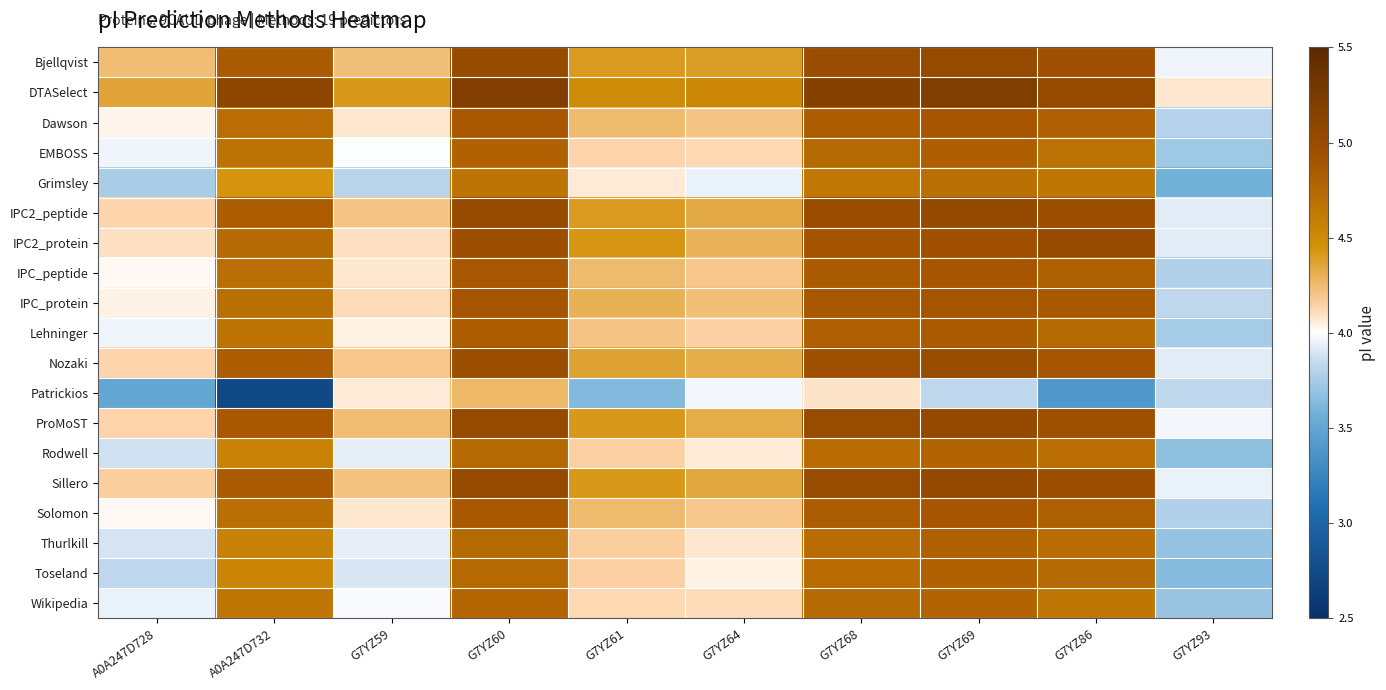

Reading left to right, transcribe all the data shown in this chart.

Bjellqvist: A0A247D728=4.2	A0A247D732=4.9	G7YZ59=4.2	G7YZ60=5.0	G7YZ61=4.4	G7YZ64=4.4	G7YZ68=5.0	G7YZ69=5.0	G7YZ86=4.9	G7YZ93=4.0
DTASelect: A0A247D728=4.4	A0A247D732=5.1	G7YZ59=4.4	G7YZ60=5.2	G7YZ61=4.5	G7YZ64=4.5	G7YZ68=5.2	G7YZ69=5.2	G7YZ86=5.0	G7YZ93=4.1
Dawson: A0A247D728=4.0	A0A247D732=4.7	G7YZ59=4.1	G7YZ60=4.9	G7YZ61=4.3	G7YZ64=4.2	G7YZ68=4.8	G7YZ69=4.9	G7YZ86=4.8	G7YZ93=3.8
EMBOSS: A0A247D728=4.0	A0A247D732=4.7	G7YZ59=4.0	G7YZ60=4.8	G7YZ61=4.1	G7YZ64=4.1	G7YZ68=4.7	G7YZ69=4.8	G7YZ86=4.7	G7YZ93=3.7
Grimsley: A0A247D728=3.8	A0A247D732=4.4	G7YZ59=3.8	G7YZ60=4.7	G7YZ61=4.1	G7YZ64=3.9	G7YZ68=4.6	G7YZ69=4.7	G7YZ86=4.6	G7YZ93=3.6
IPC2_peptide: A0A247D728=4.1	A0A247D732=4.8	G7YZ59=4.2	G7YZ60=5.0	G7YZ61=4.4	G7YZ64=4.3	G7YZ68=5.0	G7YZ69=5.1	G7YZ86=5.0	G7YZ93=3.9
IPC2_protein: A0A247D728=4.1	A0A247D732=4.7	G7YZ59=4.1	G7YZ60=5.0	G7YZ61=4.4	G7YZ64=4.3	G7YZ68=4.9	G7YZ69=4.9	G7YZ86=5.0	G7YZ93=3.9
IPC_peptide: A0A247D728=4.0	A0A247D732=4.7	G7YZ59=4.1	G7YZ60=4.9	G7YZ61=4.3	G7YZ64=4.2	G7YZ68=4.9	G7YZ69=4.9	G7YZ86=4.8	G7YZ93=3.8
IPC_protein: A0A247D728=4.0	A0A247D732=4.7	G7YZ59=4.1	G7YZ60=4.9	G7YZ61=4.3	G7YZ64=4.2	G7YZ68=4.9	G7YZ69=4.9	G7YZ86=4.9	G7YZ93=3.8
Lehninger: A0A247D728=4.0	A0A247D732=4.7	G7YZ59=4.0	G7YZ60=4.8	G7YZ61=4.2	G7YZ64=4.2	G7YZ68=4.8	G7YZ69=4.9	G7YZ86=4.7	G7YZ93=3.7
Nozaki: A0A247D728=4.1	A0A247D732=4.8	G7YZ59=4.2	G7YZ60=5.0	G7YZ61=4.4	G7YZ64=4.3	G7YZ68=5.0	G7YZ69=5.0	G7YZ86=4.9	G7YZ93=3.9
Patrickios: A0A247D728=3.5	A0A247D732=2.7	G7YZ59=4.1	G7YZ60=4.3	G7YZ61=3.6	G7YZ64=4.0	G7YZ68=4.1	G7YZ69=3.8	G7YZ86=3.4	G7YZ93=3.8
ProMoST: A0A247D728=4.1	A0A247D732=4.9	G7YZ59=4.2	G7YZ60=5.0	G7YZ61=4.4	G7YZ64=4.3	G7YZ68=5.0	G7YZ69=5.0	G7YZ86=5.0	G7YZ93=4.0
Rodwell: A0A247D728=3.9	A0A247D732=4.6	G7YZ59=3.9	G7YZ60=4.7	G7YZ61=4.2	G7YZ64=4.1	G7YZ68=4.7	G7YZ69=4.8	G7YZ86=4.7	G7YZ93=3.7
Sillero: A0A247D728=4.2	A0A247D732=4.9	G7YZ59=4.2	G7YZ60=5.0	G7YZ61=4.4	G7YZ64=4.3	G7YZ68=5.0	G7YZ69=5.1	G7YZ86=5.0	G7YZ93=3.9
Solomon: A0A247D728=4.0	A0A247D732=4.7	G7YZ59=4.1	G7YZ60=4.9	G7YZ61=4.3	G7YZ64=4.2	G7YZ68=4.8	G7YZ69=4.9	G7YZ86=4.8	G7YZ93=3.8
Thurlkill: A0A247D728=3.9	A0A247D732=4.6	G7YZ59=3.9	G7YZ60=4.7	G7YZ61=4.2	G7YZ64=4.1	G7YZ68=4.7	G7YZ69=4.8	G7YZ86=4.7	G7YZ93=3.7
Toseland: A0A247D728=3.8	A0A247D732=4.5	G7YZ59=3.9	G7YZ60=4.7	G7YZ61=4.2	G7YZ64=4.0	G7YZ68=4.7	G7YZ69=4.8	G7YZ86=4.7	G7YZ93=3.6
Wikipedia: A0A247D728=3.9	A0A247D732=4.6	G7YZ59=4.0	G7YZ60=4.8	G7YZ61=4.1	G7YZ64=4.1	G7YZ68=4.7	G7YZ69=4.8	G7YZ86=4.6	G7YZ93=3.7